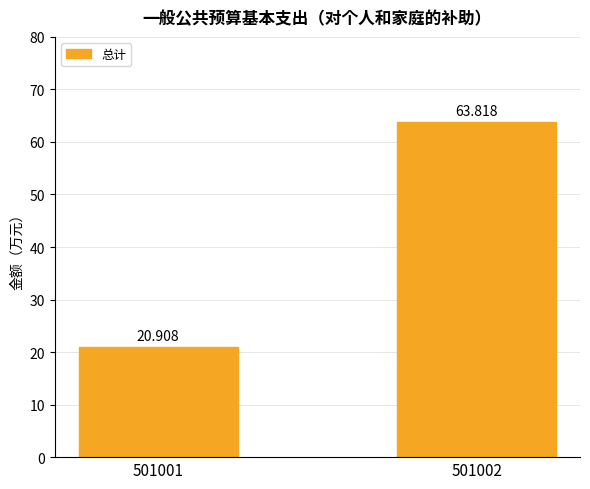

How many data points does each series have?

2